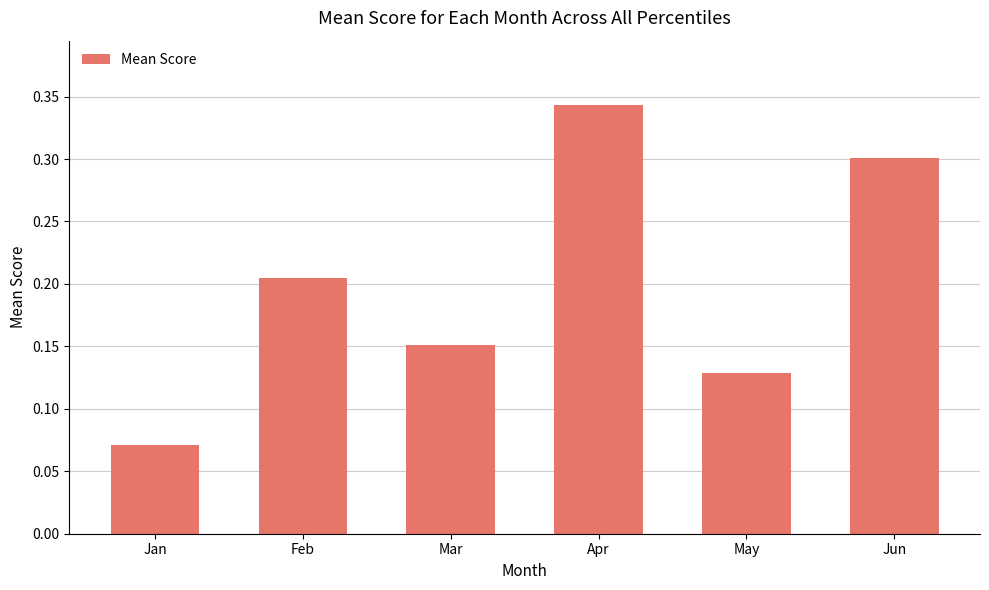

At which label is the value closest to 0?

Jan